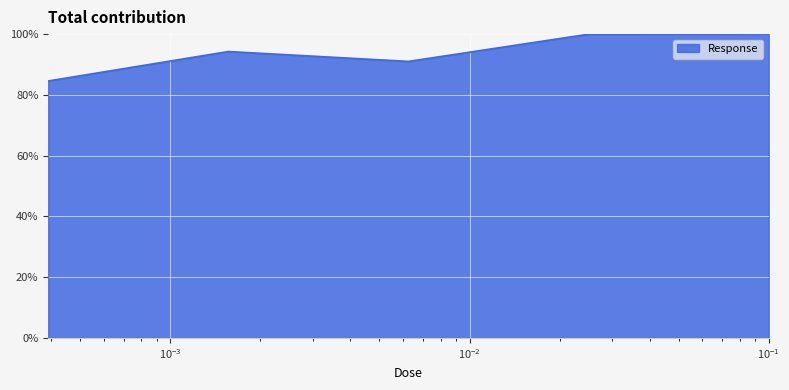

True or false: the data has more than 0 interior local peaks.

True